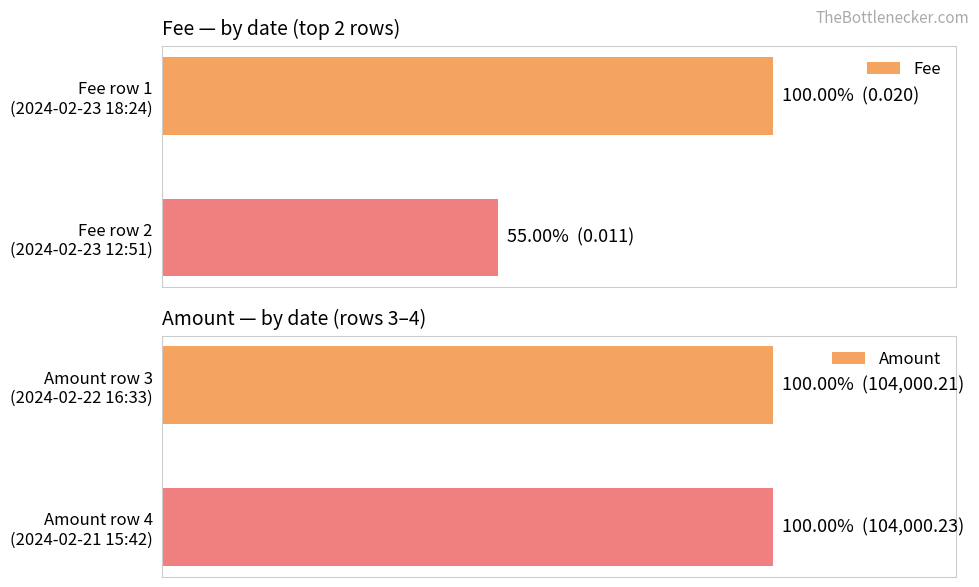

Between 0 and 1, which series saw the biggest shift?

Fee